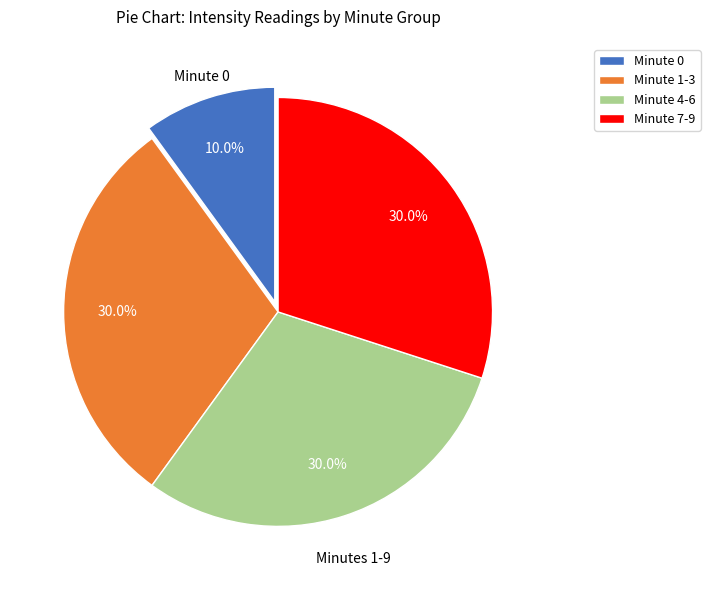

How many segments does this pie chart have?

4